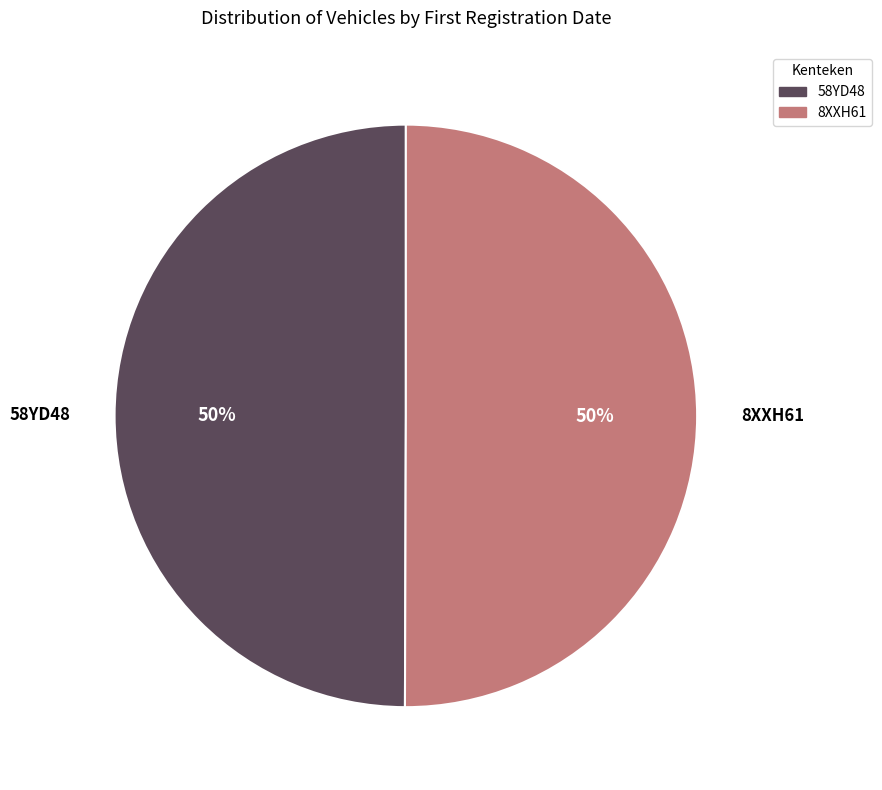

To the nearest percent, what is the combined percentage of 58YD48 and 8XXH61?

100%